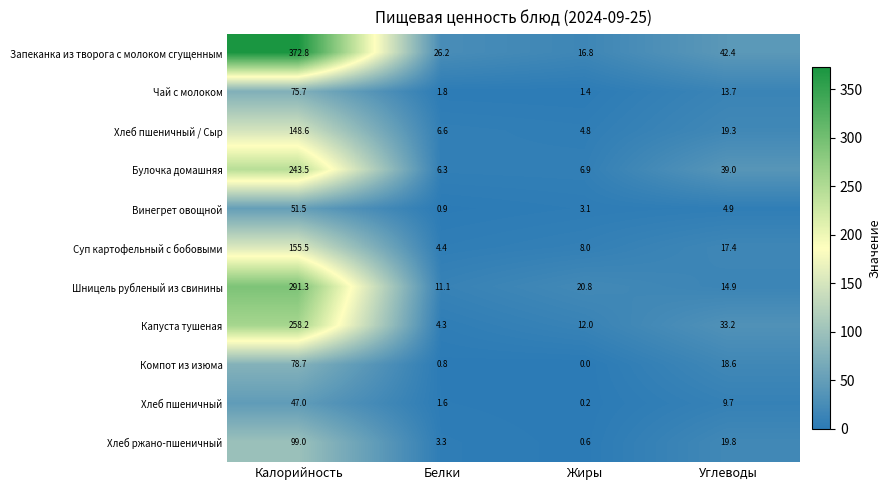

What is the difference between the second highest and minimum values in the Запеканка из творога с молоком сгущенным series?

25.6